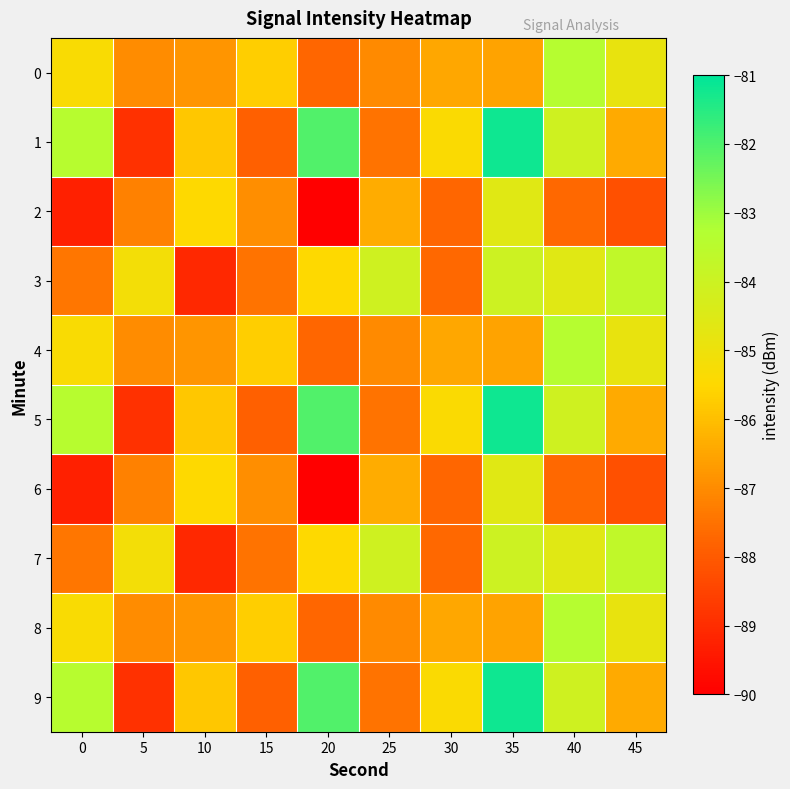

List the series in order of their peak value, lowest first.

2, 6, 3, 7, 0, 4, 8, 1, 5, 9